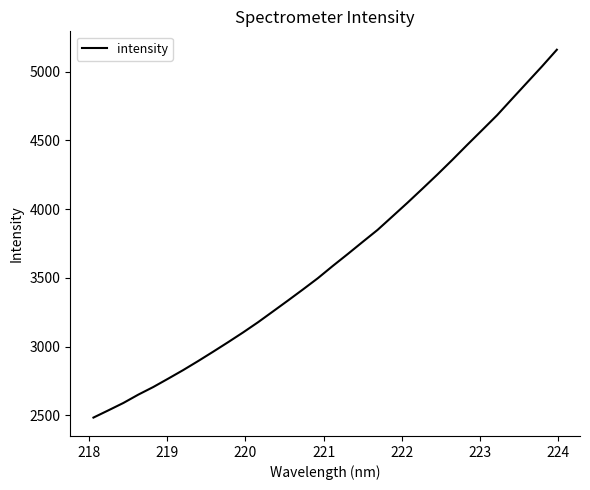

What is the difference between the maximum and minimum values?

2676.3